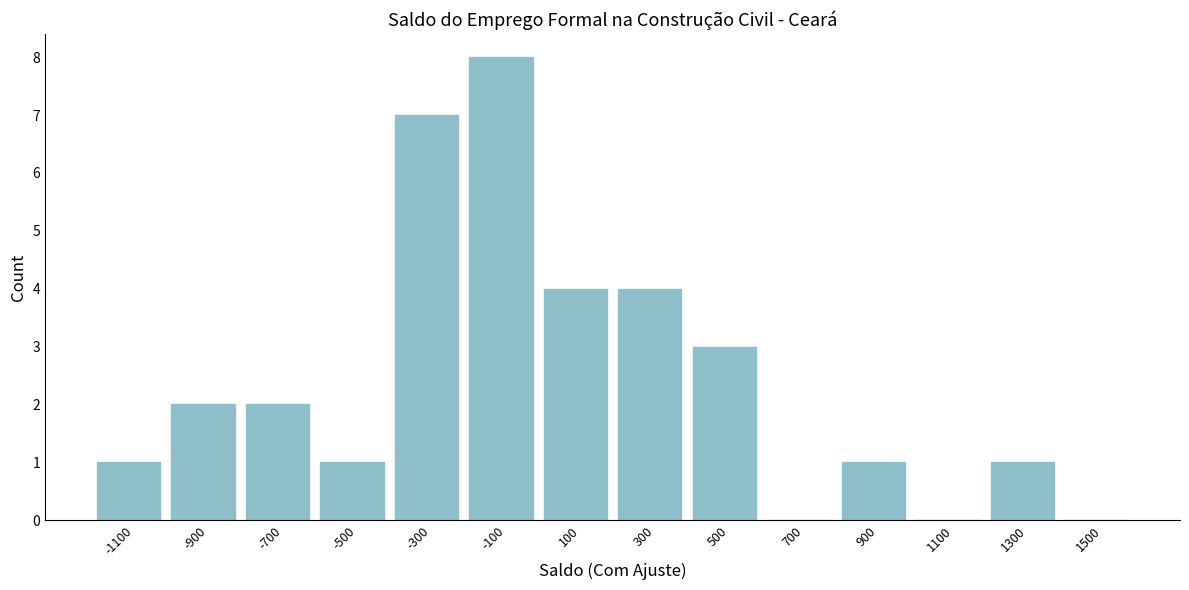

Reading right to left, extract all data points from this chart.

1500=0	1300=1	1100=0	900=1	700=0	500=3	300=4	100=4	-100=8	-300=7	-500=1	-700=2	-900=2	-1100=1